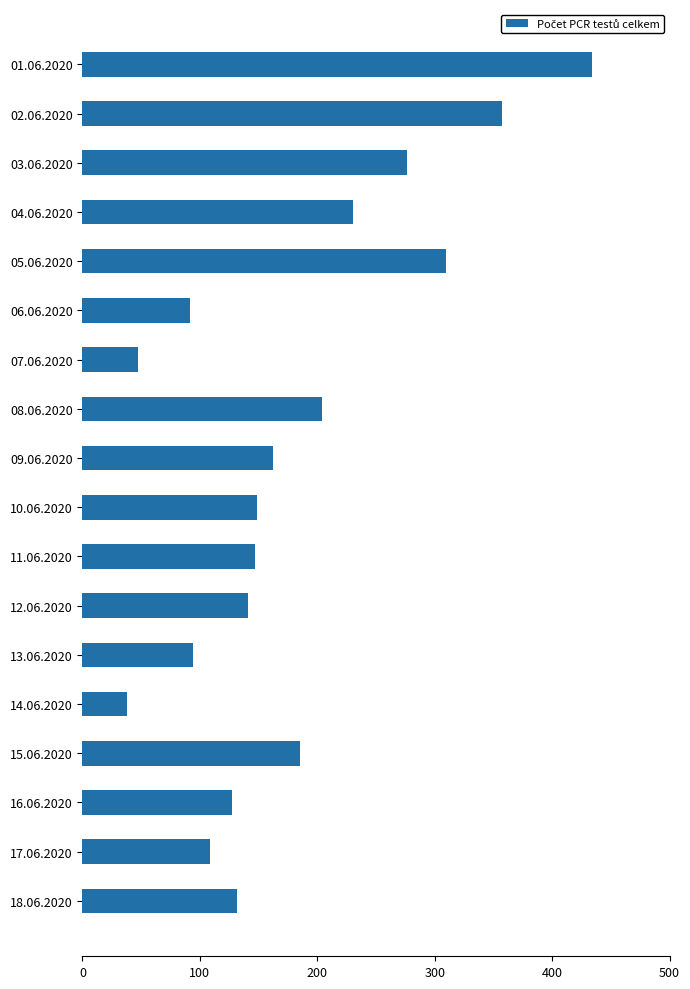

What is the difference between the maximum and minimum values?

396